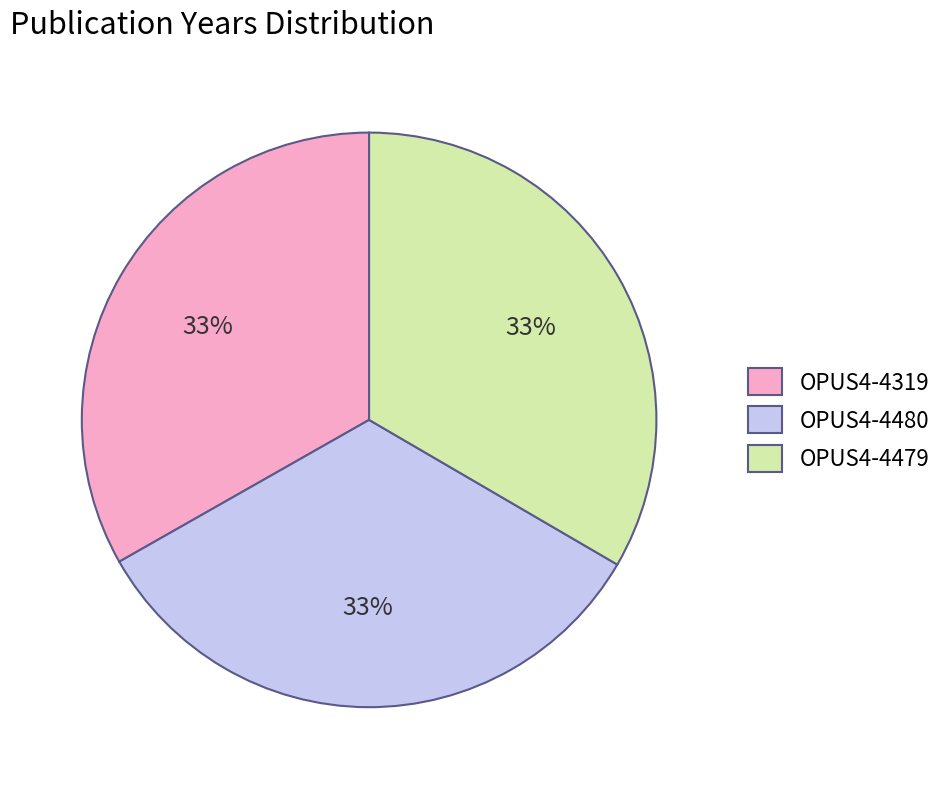

Does OPUS4-4479 account for over 50% of the chart?

No